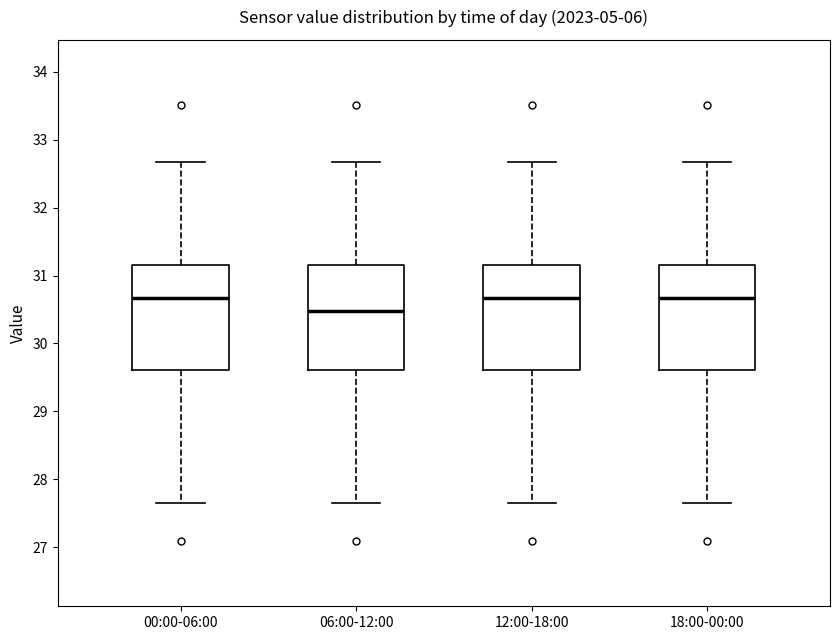

Reading left to right, read every box against the y-axis: the position of its median line, the range the box covers, and the ends of its whiskers. The values are not printed on the chart, so give them approximately, as read against the axis.

00:00-06:00: median 30.7, box 29.6 to 31.2, whiskers 27.7 to 32.7
06:00-12:00: median 30.5, box 29.6 to 31.2, whiskers 27.7 to 32.7
12:00-18:00: median 30.7, box 29.6 to 31.2, whiskers 27.7 to 32.7
18:00-00:00: median 30.7, box 29.6 to 31.2, whiskers 27.7 to 32.7